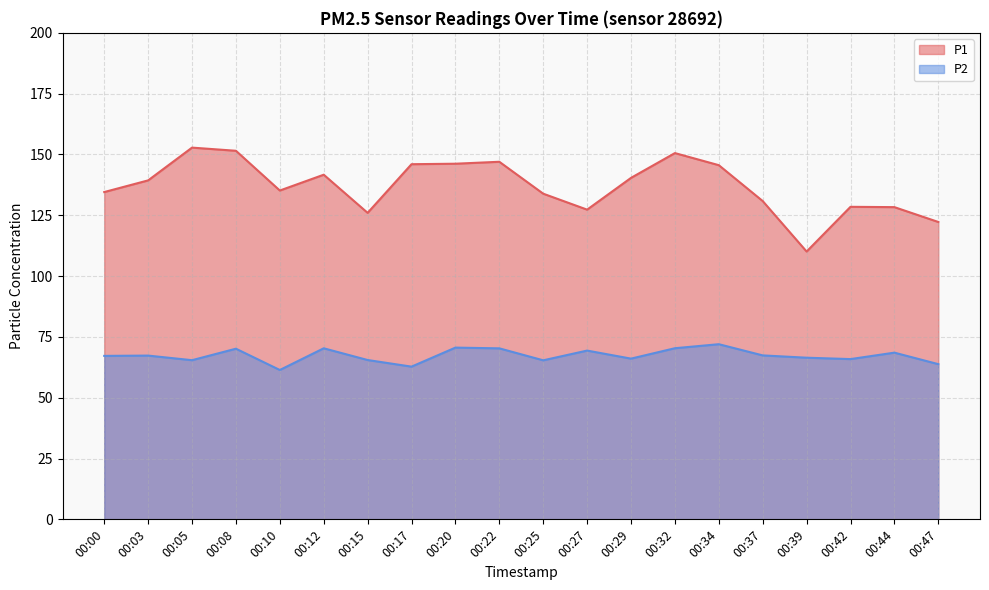

List the labels in order of P1 value, largest first.

00:05, 00:08, 00:32, 00:22, 00:20, 00:17, 00:34, 00:12, 00:29, 00:03, 00:10, 00:00, 00:25, 00:37, 00:42, 00:44, 00:27, 00:15, 00:47, 00:39